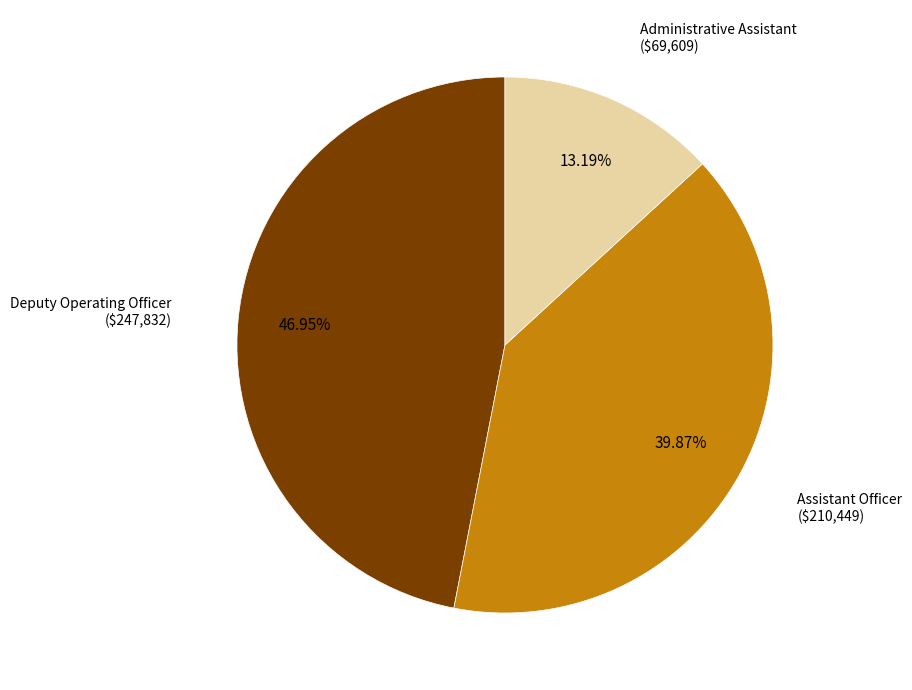

Is there any slice that represents more than half of the pie?

No